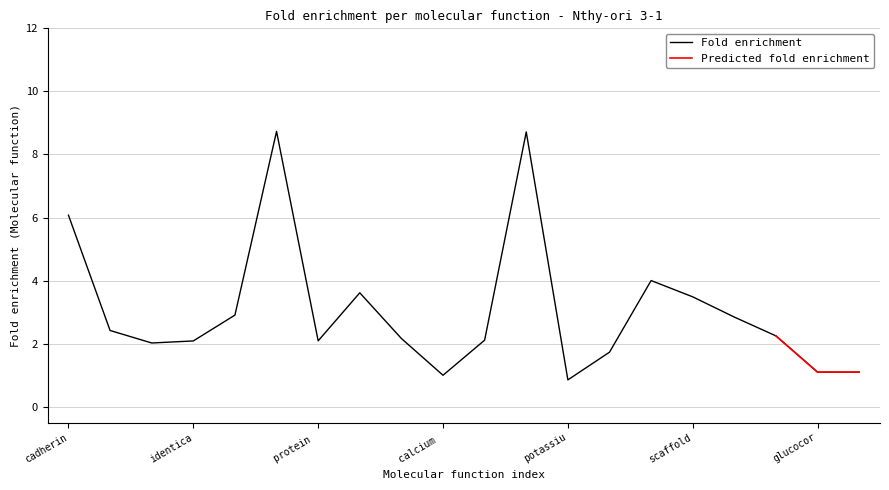

The chart shows a value of 1.1 at insulin-like growth factor receptor binding. True or false?

True